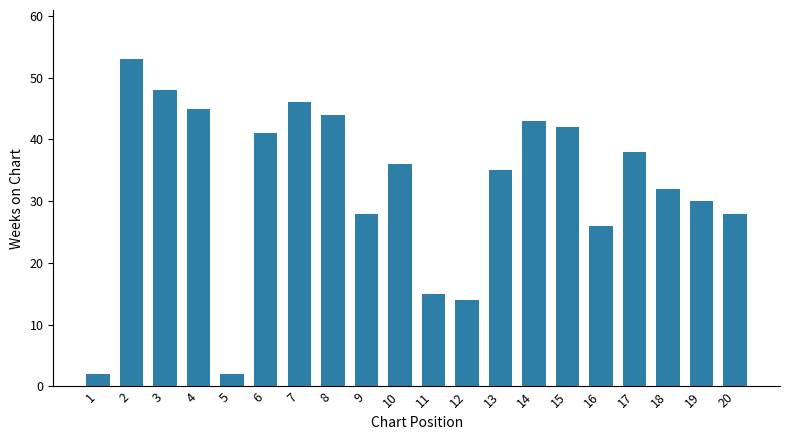

True or false: the data shows 43 at 14.

True